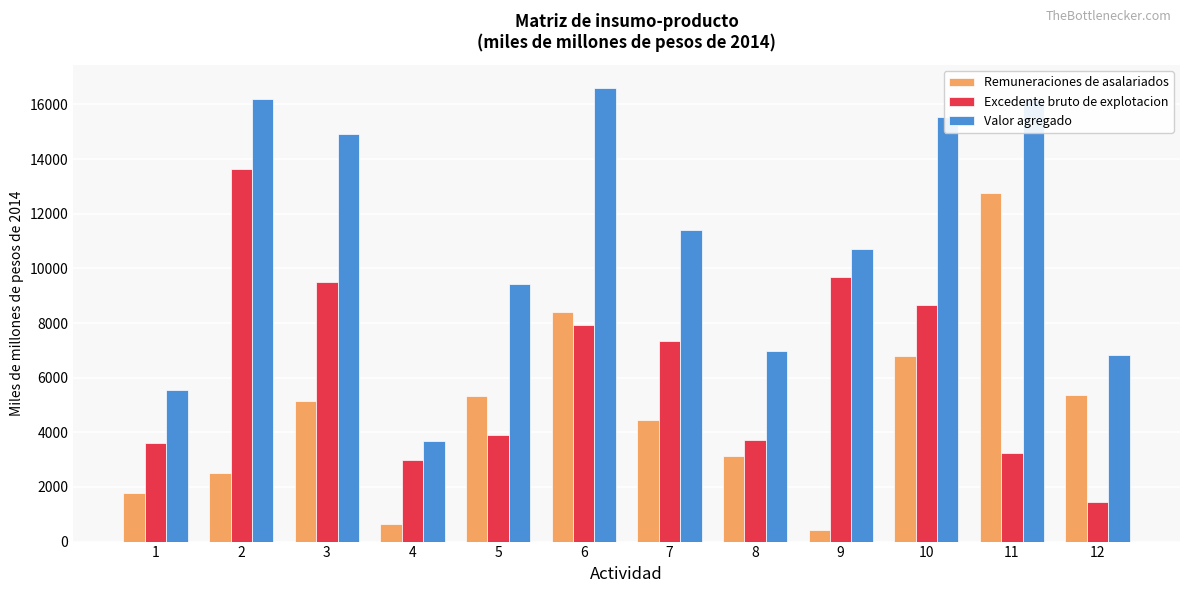

At which label does Excedente bruto de explotacion first exceed 7324?

2